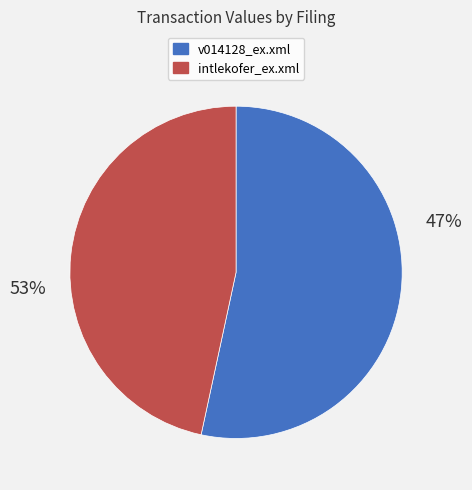

How many slices are in this pie chart?

2